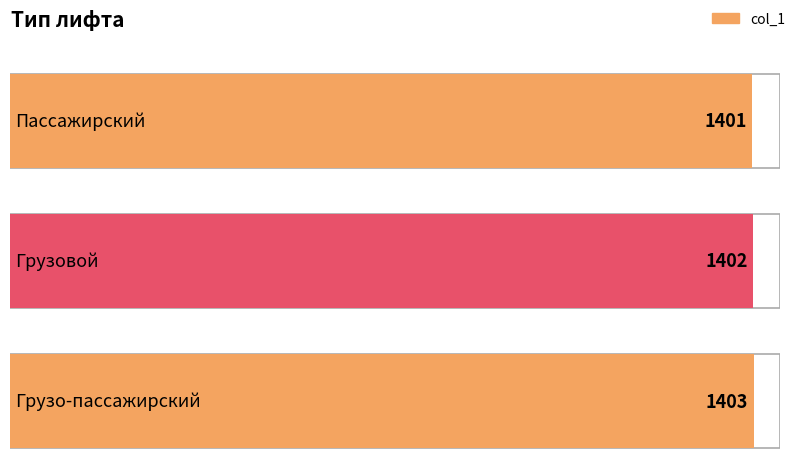

What position from the left is Грузо-пассажирский?

3